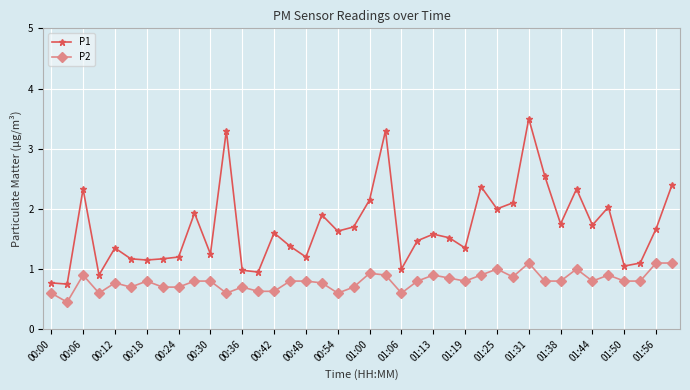

What is the average value of the P1 series?

1.7